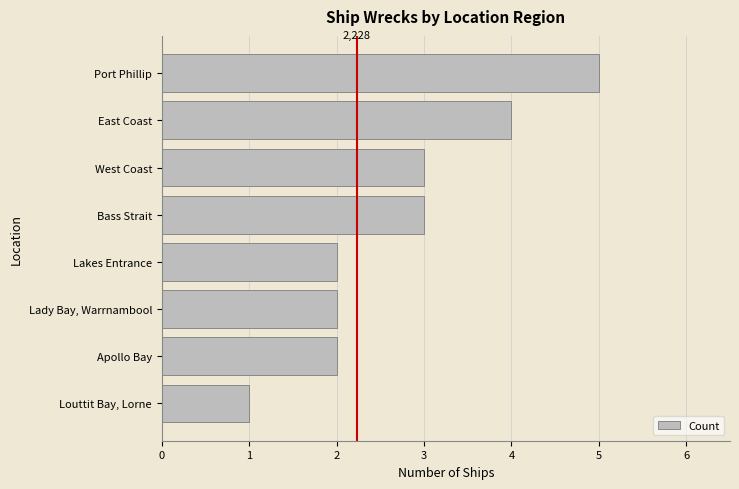

Does the chart contain stacked bars?

No